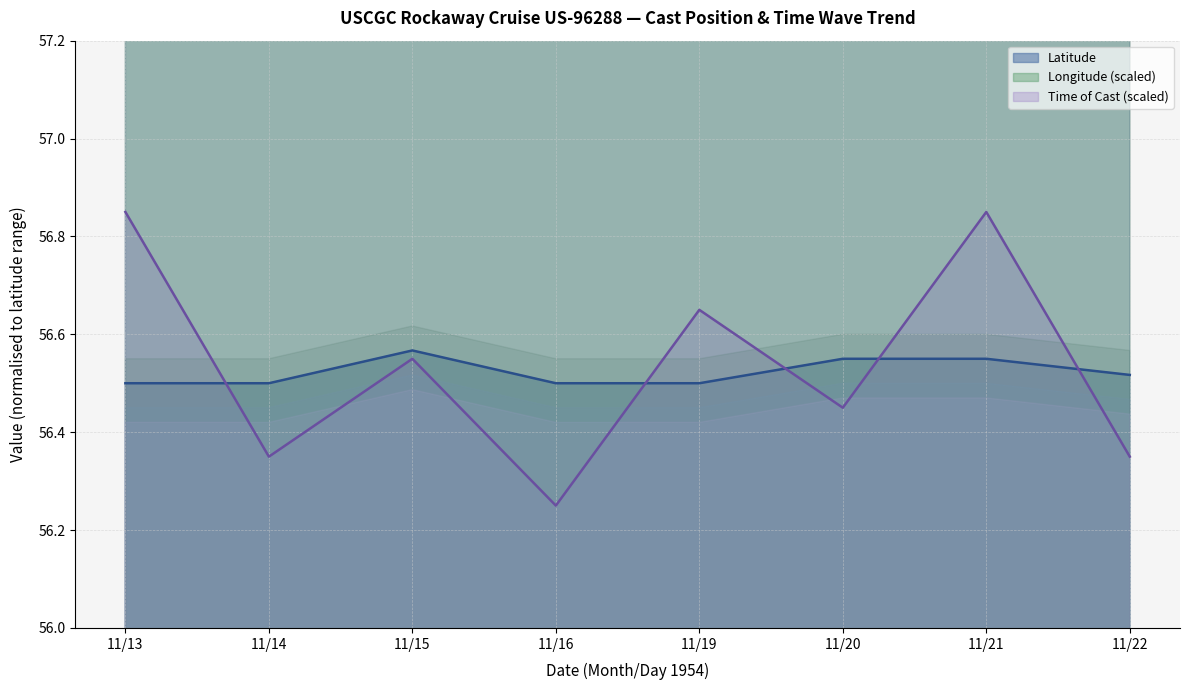

True or false: Longitude has more than 2 interior local peaks.

False